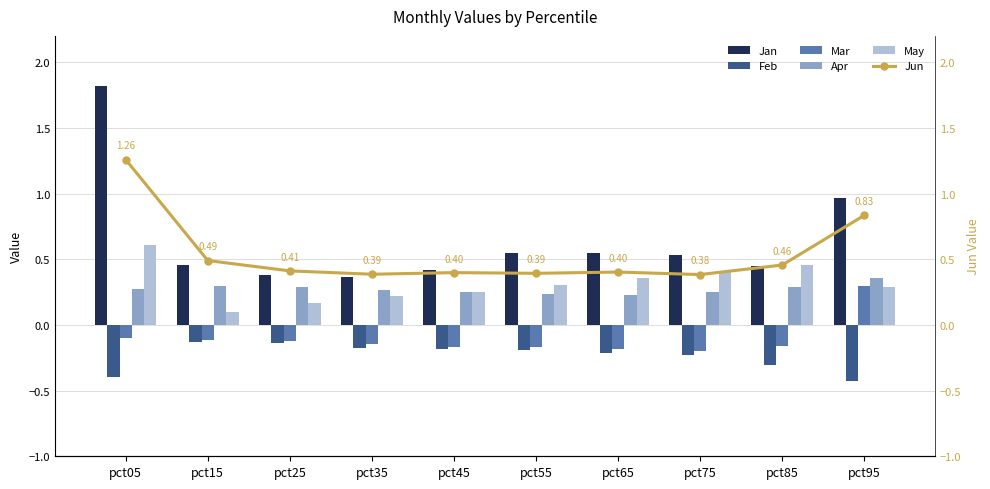

What is the difference between the Apr values at pct15 and pct95?

0.1